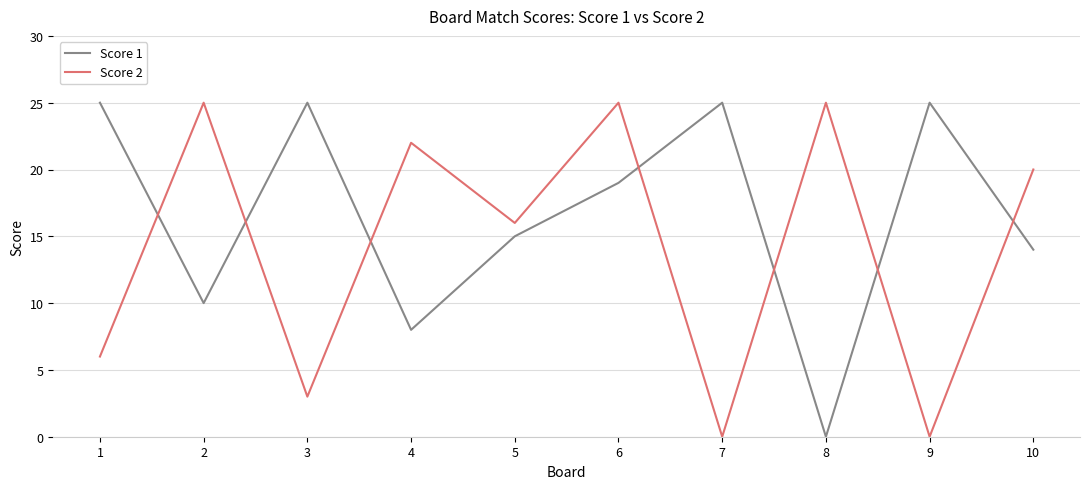

Which series has the largest total across all categories?

Score 1